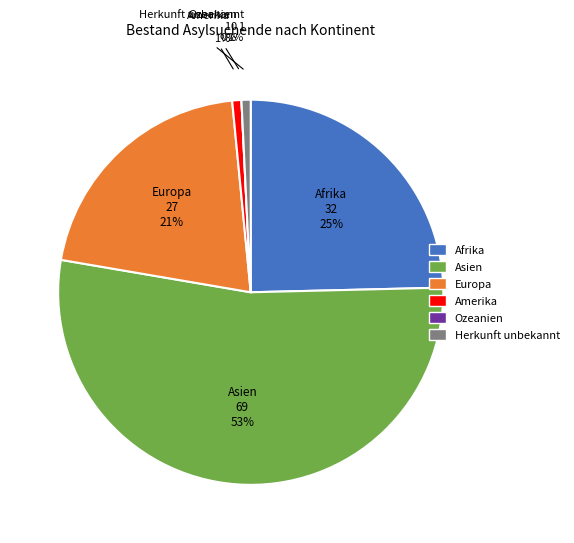

Approximately how many times larger is the value at Asien compared to Amerika?

69.0